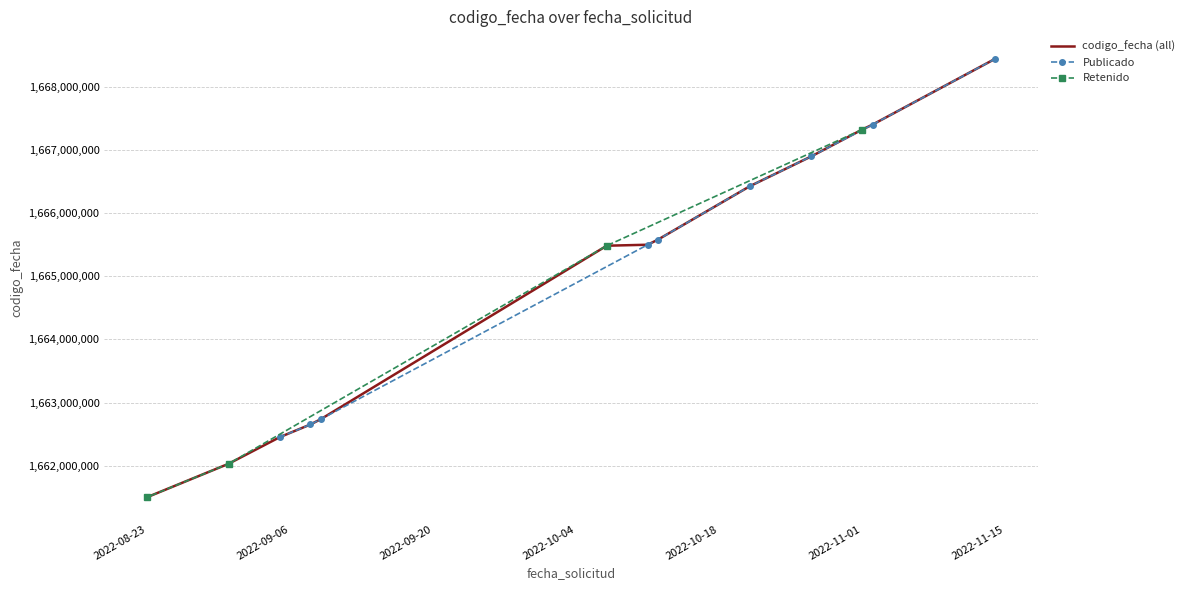

List the labels in order of value, smallest first.

2022-08-23, 2022-08-31, 2022-09-05, 2022-09-08, 2022-09-09, 2022-10-07, 2022-10-11, 2022-10-12, 2022-10-21, 2022-10-27, 2022-11-01, 2022-11-02, 2022-11-14